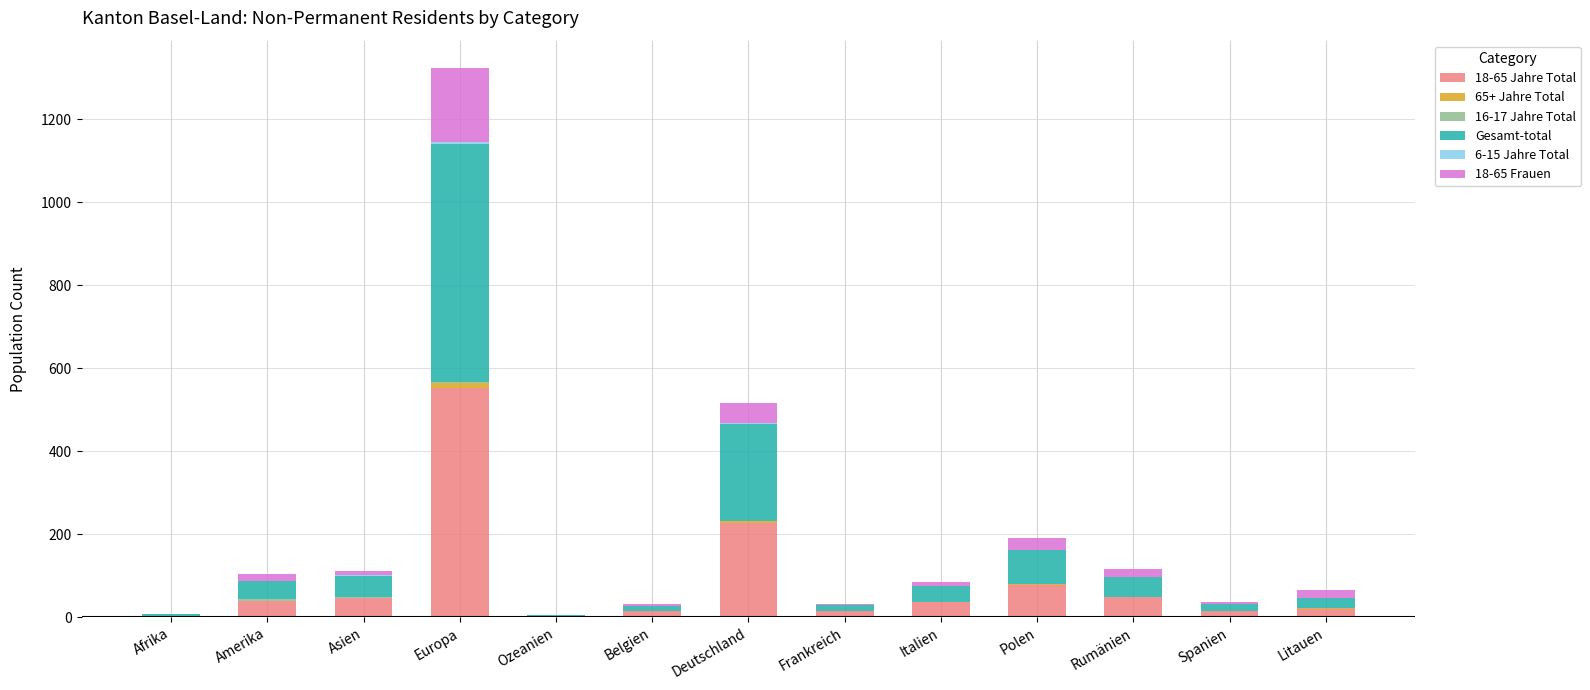

How many series are shown in this chart?

6